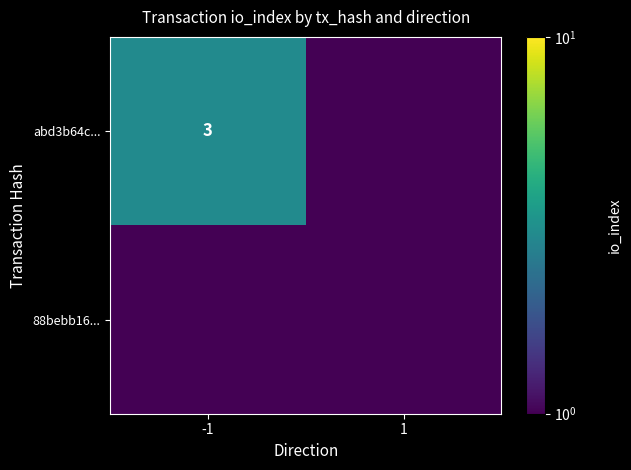

Which has a higher value, -1 or 1?

-1